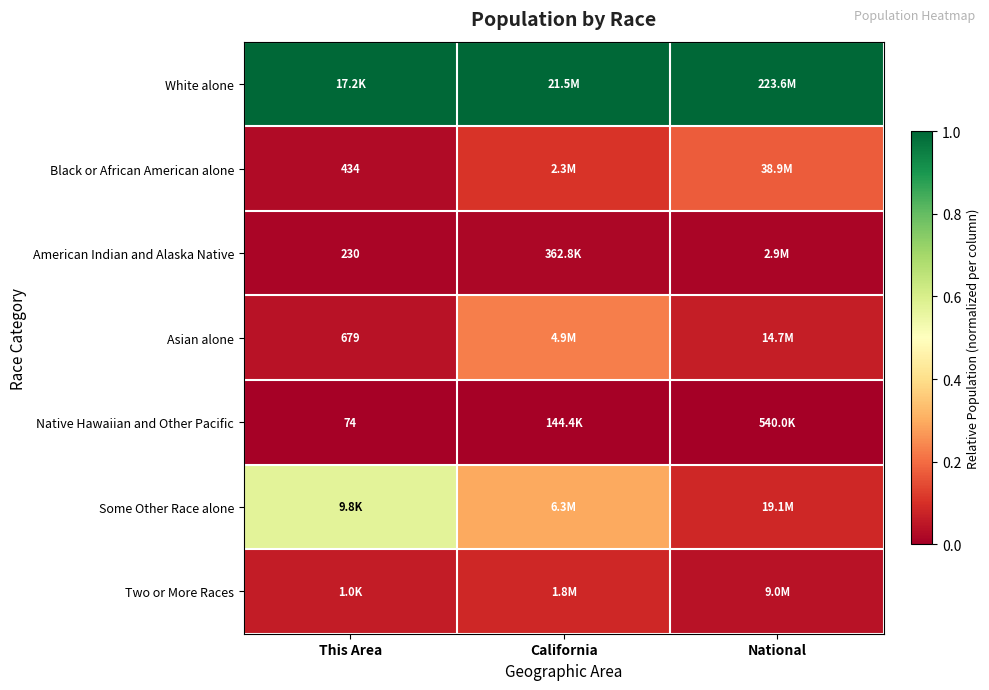

What is the approximate value of White alone at National?

1.0